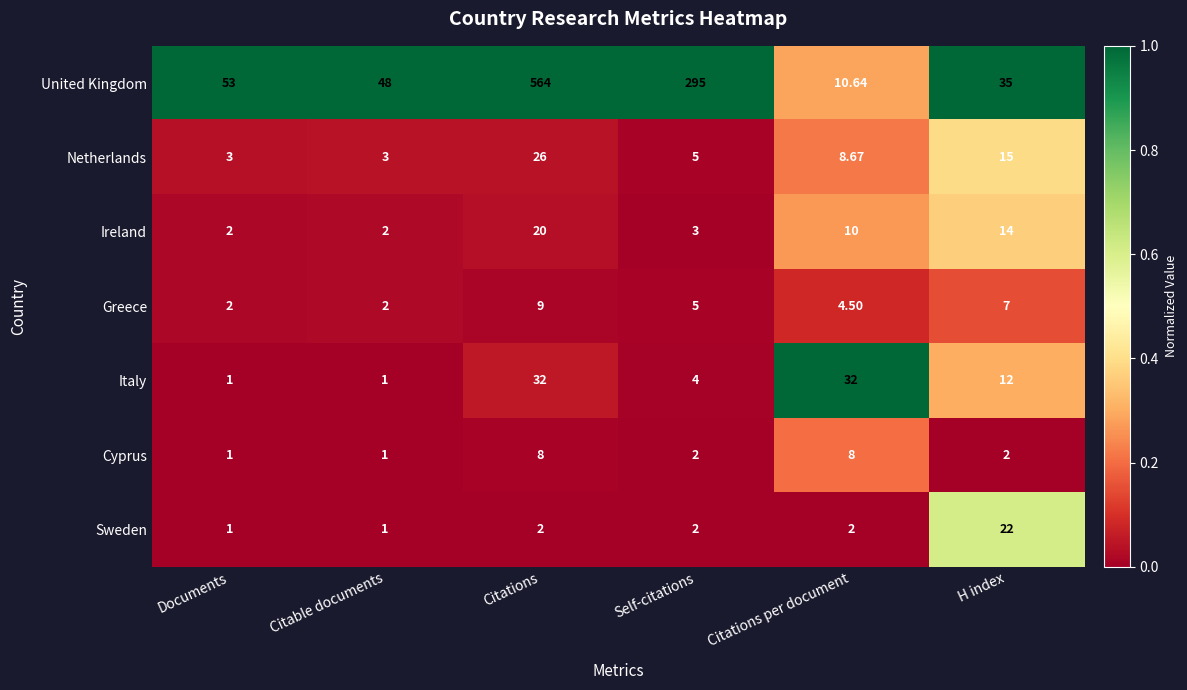

Rank the series by their maximum value, from lowest to highest.

Cyprus, Greece, Ireland, Sweden, Netherlands, Italy, United Kingdom